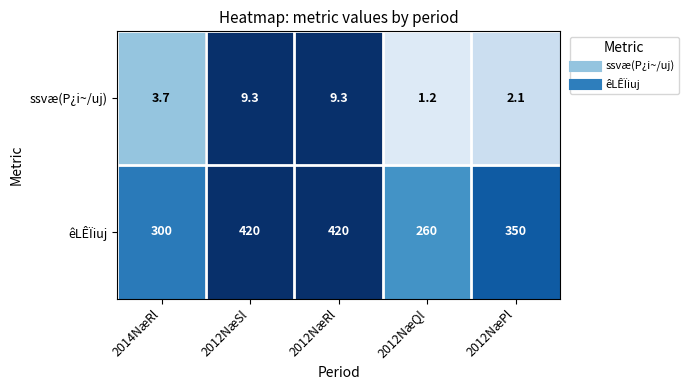

What is the total value across all series at 2014NæRl?

303.7